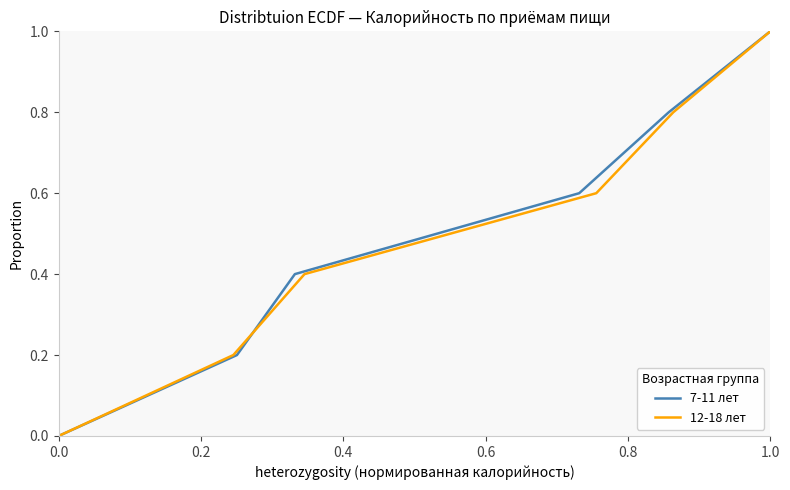

True or false: 7-11 лет has a value of 1.0 at 1.0.

True